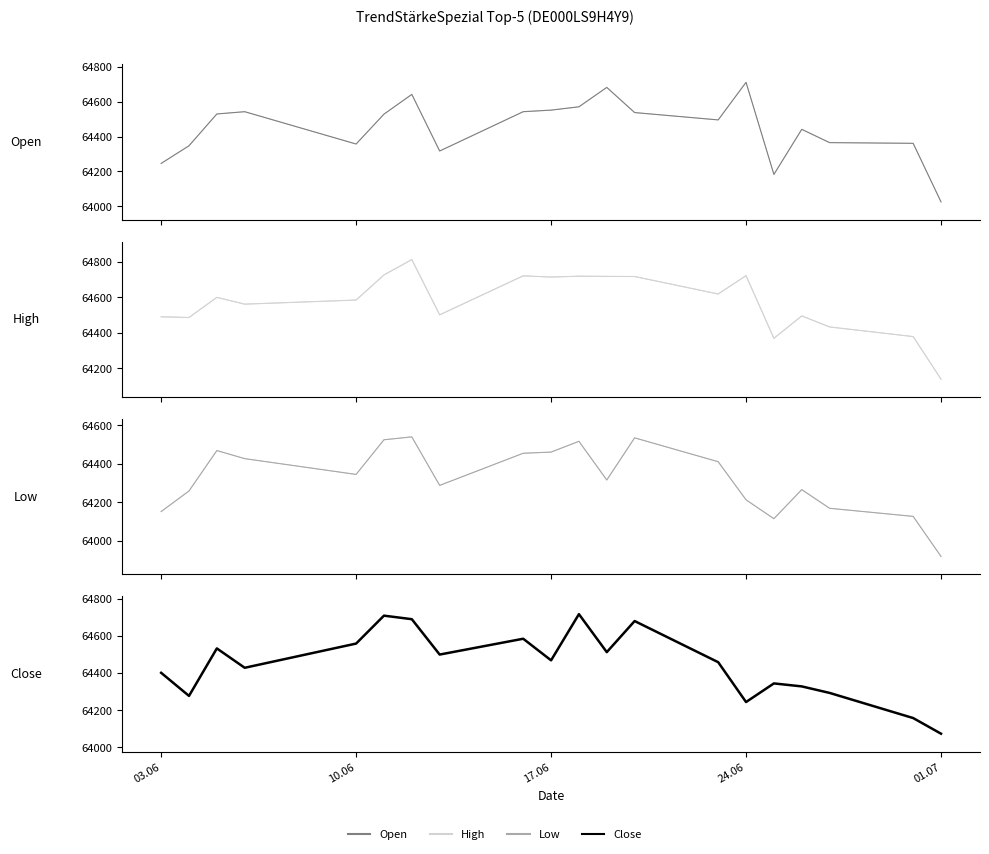

What is the minimum value shown in the chart?

63918